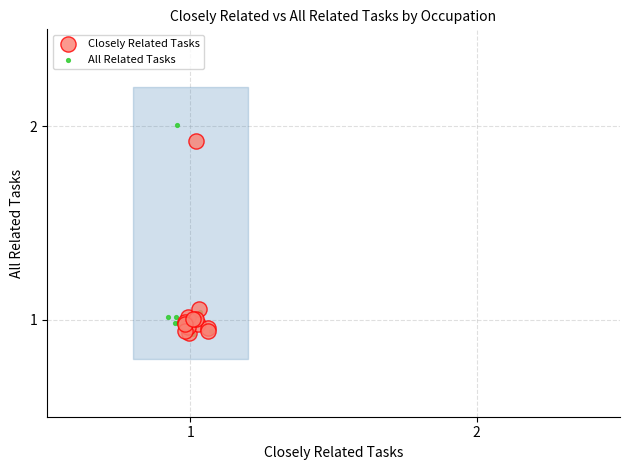

What are all the series names shown in the legend?

Closely Related Tasks, All Related Tasks